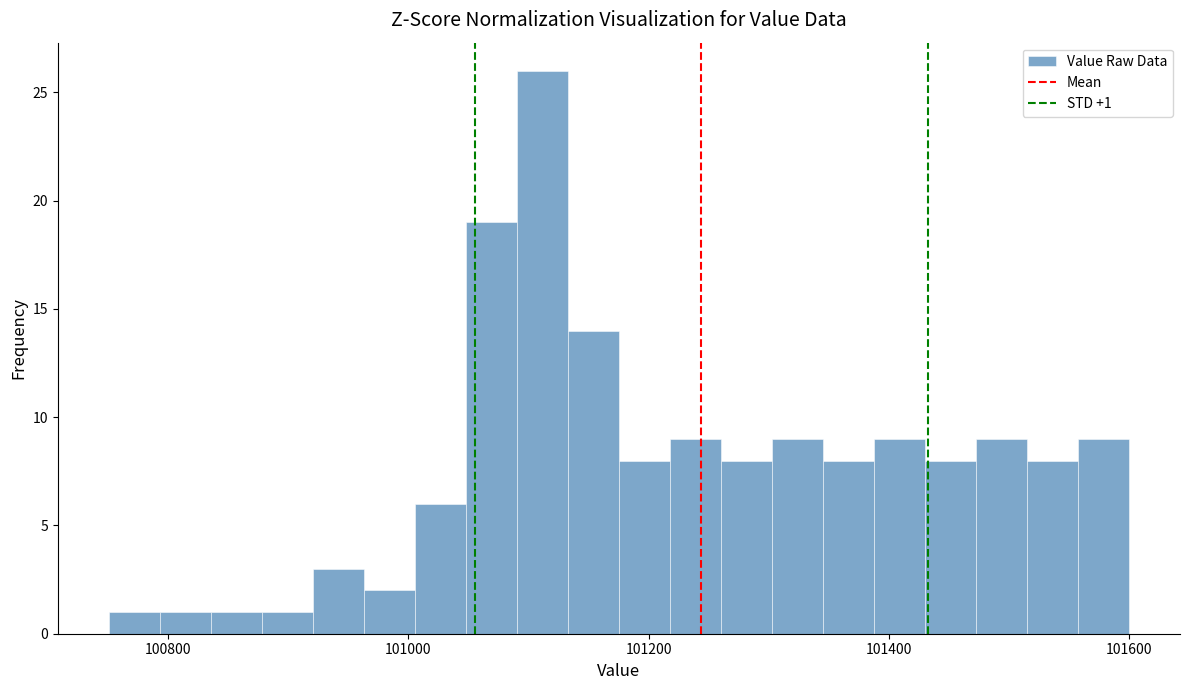

Around what value on the x-axis is the tallest bar? Give the approximate position of its centre, as read against the axis.

101120